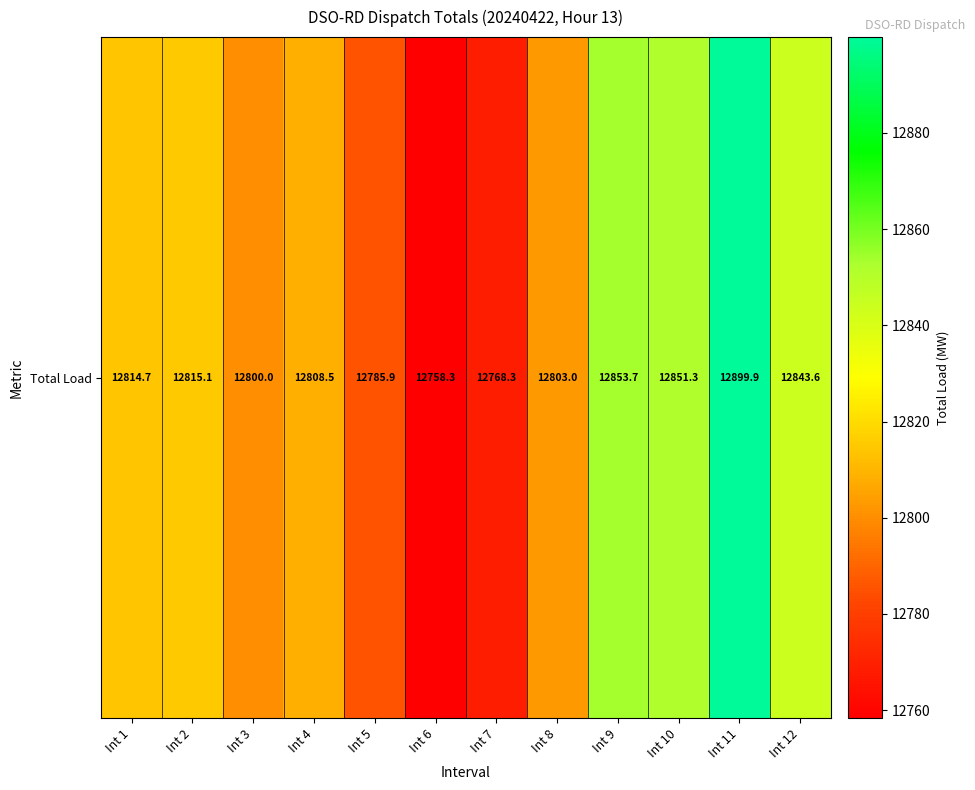

What is the difference between the values at Int 12 and Int 6?

85.3